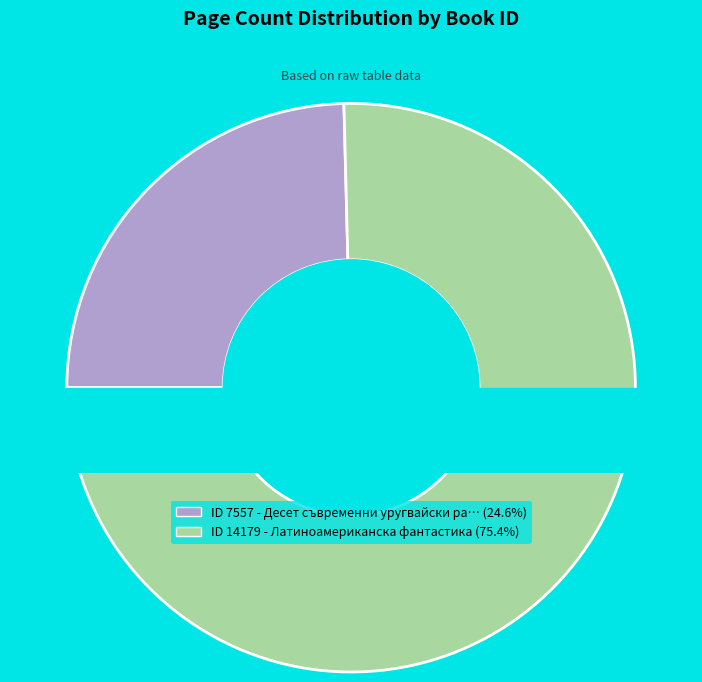

How many segments does this pie chart have?

2